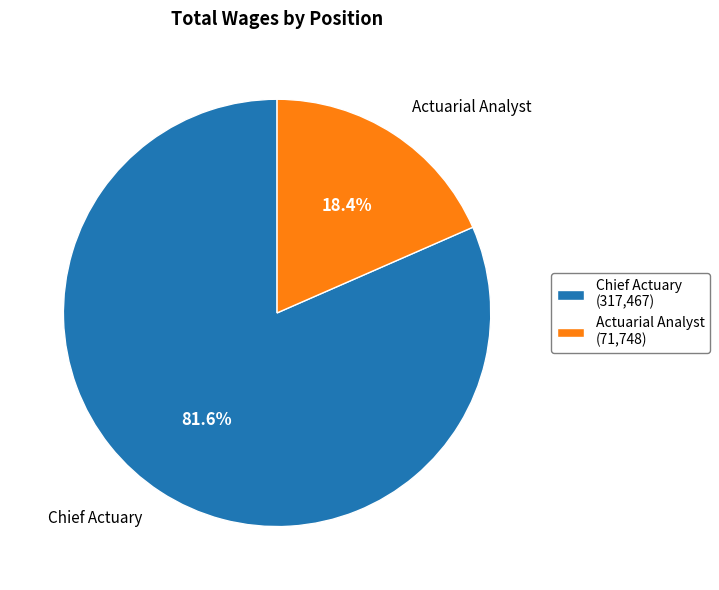

To the nearest percent, what is the difference between the Actuarial Analyst and Chief Actuary slice percentages?

63%